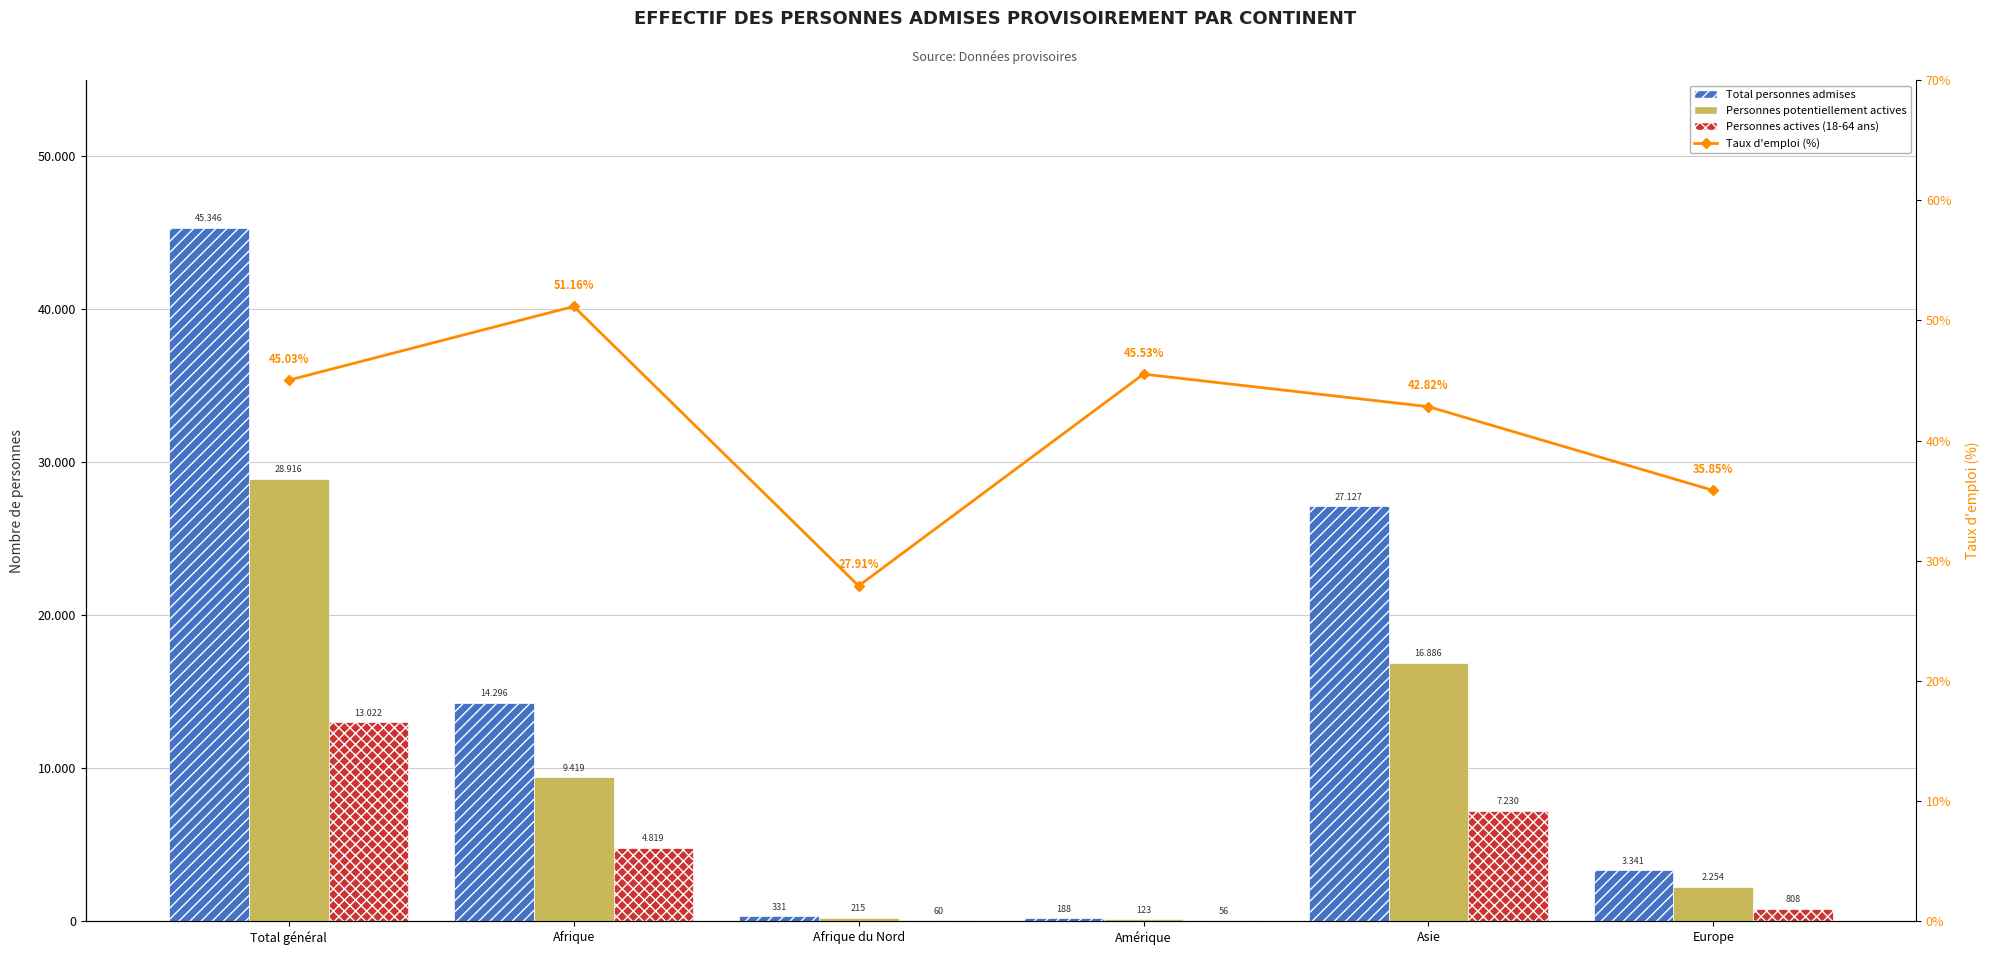

What are all the series names shown in the legend?

Total personnes admises, Personnes potentiellement actives, Personnes actives (18-64 ans), Taux d'emploi (%)